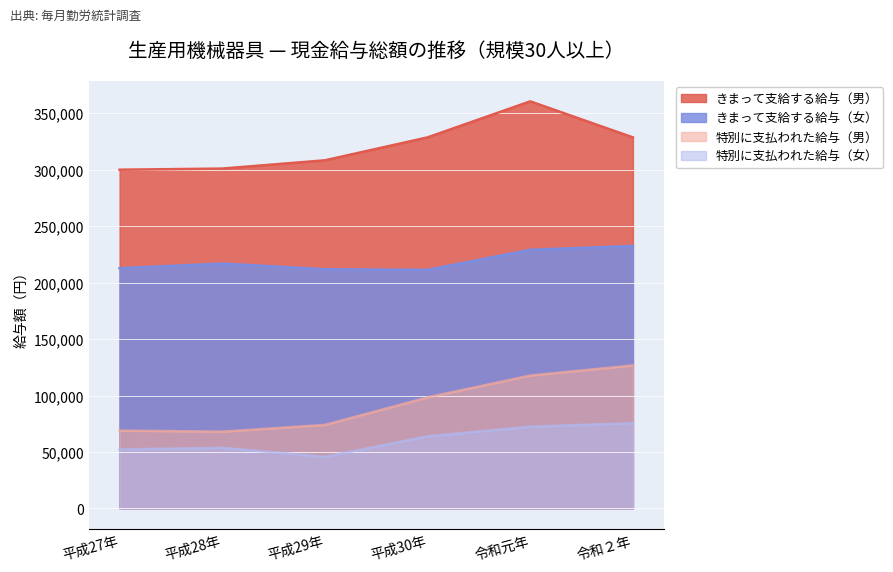

How many lines are shown in the chart?

4